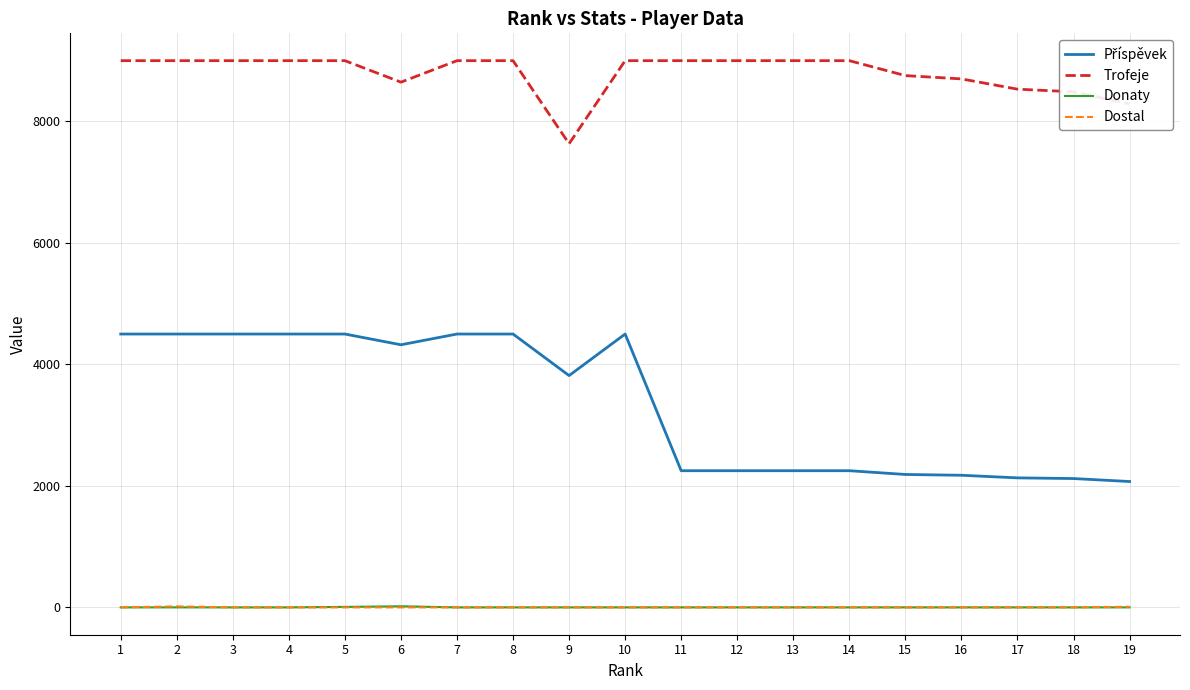

True or false: Trofeje and Donaty intersect in this chart.

False